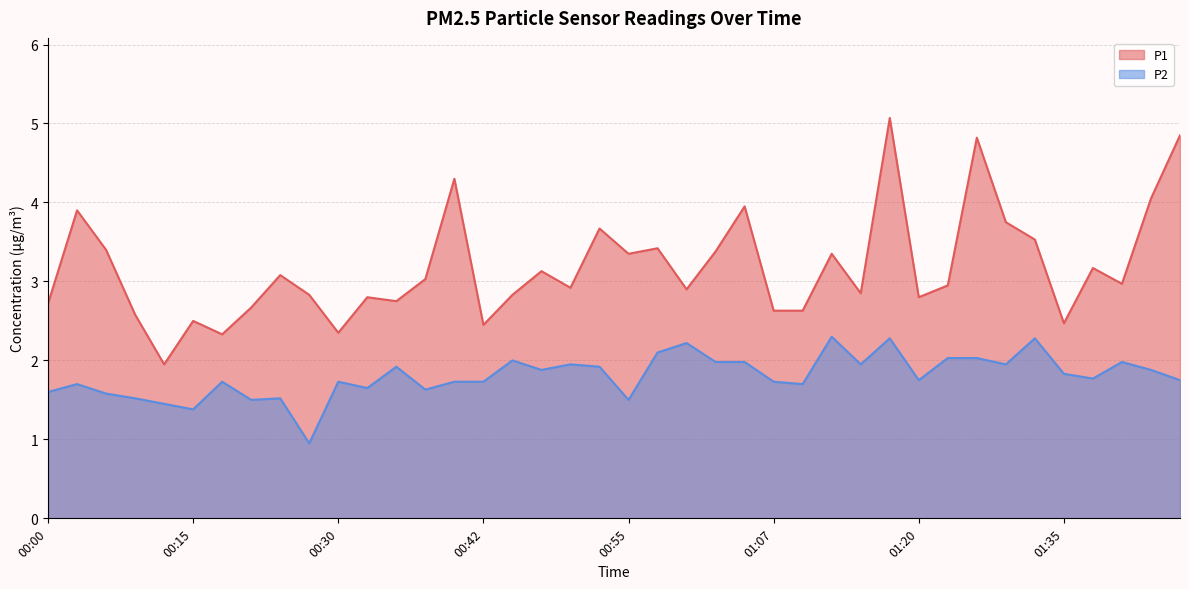

In P2, how many points are lower than both neighbors (excluding endpoints)?

12